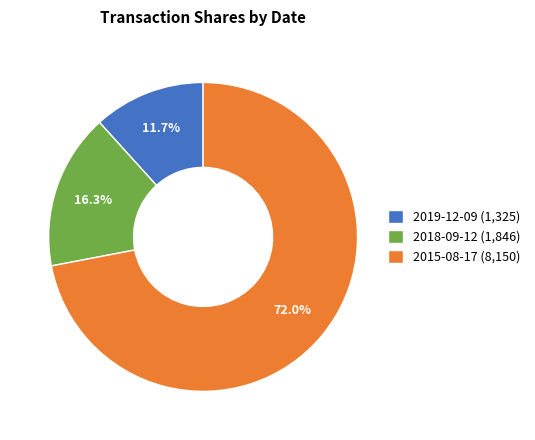

To the nearest percent, what percentage of the pie is 2019-12-09?

12%